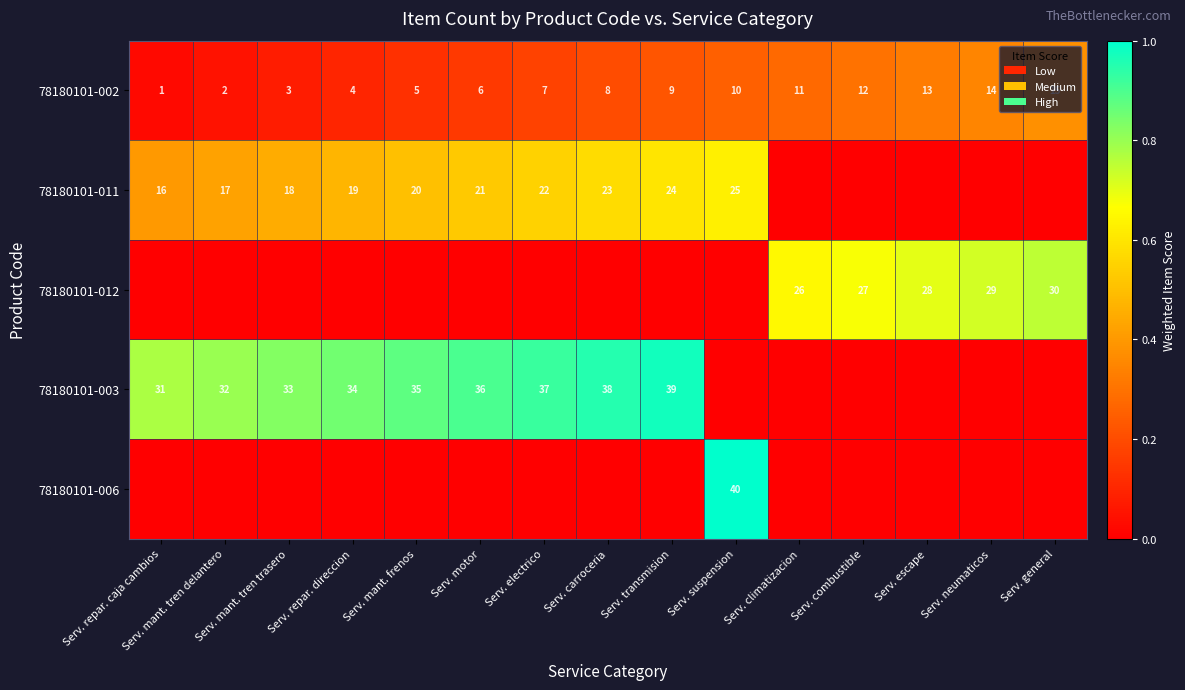

How many categories are shown in the chart?

15